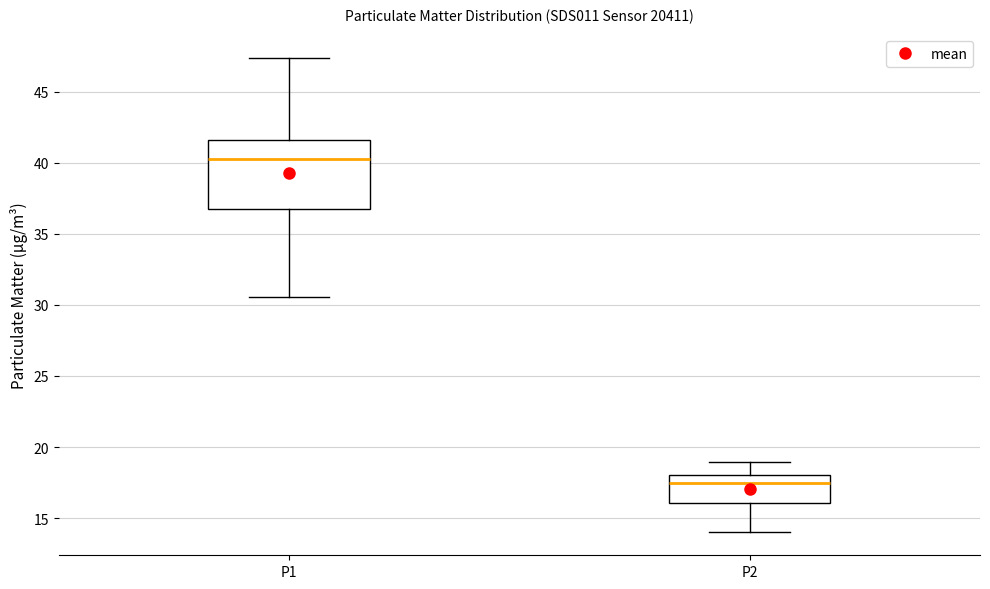

Reading left to right, transcribe this box plot: for each box, give where its median line is, the range the box spans, and where its two whiskers end, as read against the y-axis. The values are not printed on the chart, so give them approximately, as read against the axis.

P1: median 40.5, box 36.5 to 41.5, whiskers 30.5 to 47.5
P2: median 17.5, box 16.0 to 18.0, whiskers 14.0 to 19.0